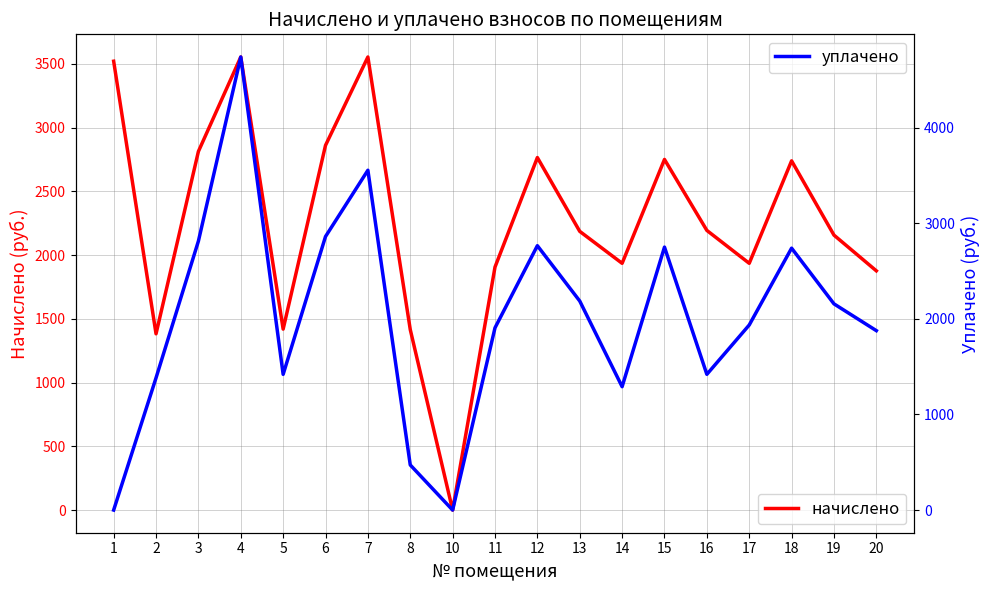

Reading left to right, what are all the values shown in this chart?

начислено: 1=3521.1	2=1382.6	3=2813.2	4=3554.3	5=1419.5	6=2861.1	7=3554.3	8=1415.8	10=0.0	11=1906.2	12=2765.2	13=2186.4	14=1935.7	15=2750.5	16=2193.8	17=1935.7	18=2739.4	19=2156.9	20=1876.7
уплачено: 1=0.0	2=1382.6	3=2813.2	4=4739.0	5=1419.5	6=2861.1	7=3554.3	8=471.9	10=0.0	11=1906.2	12=2765.2	13=2186.4	14=1290.5	15=2750.5	16=1419.7	17=1935.7	18=2739.4	19=2156.9	20=1876.7